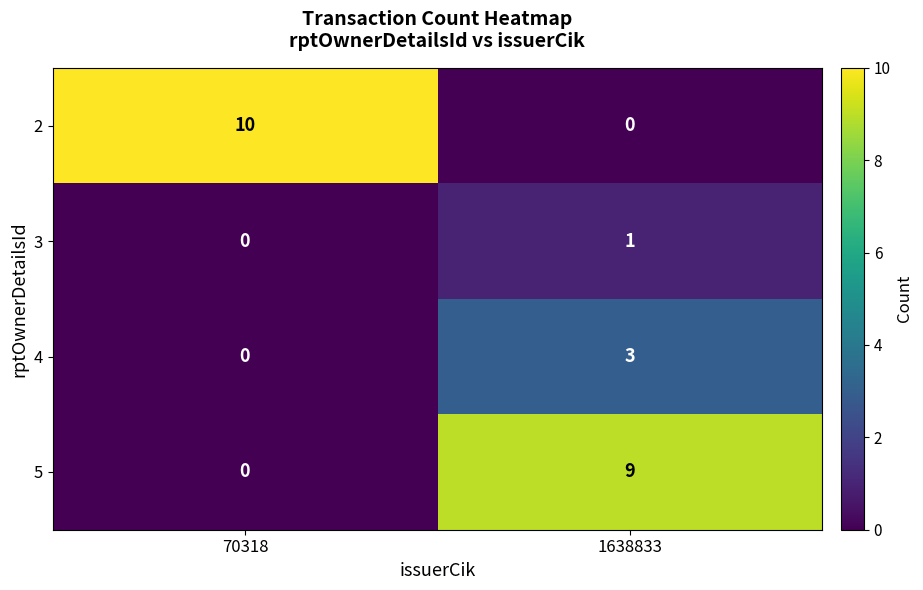

At 1638833, list the series in order from smallest to largest.

2, 3, 4, 5